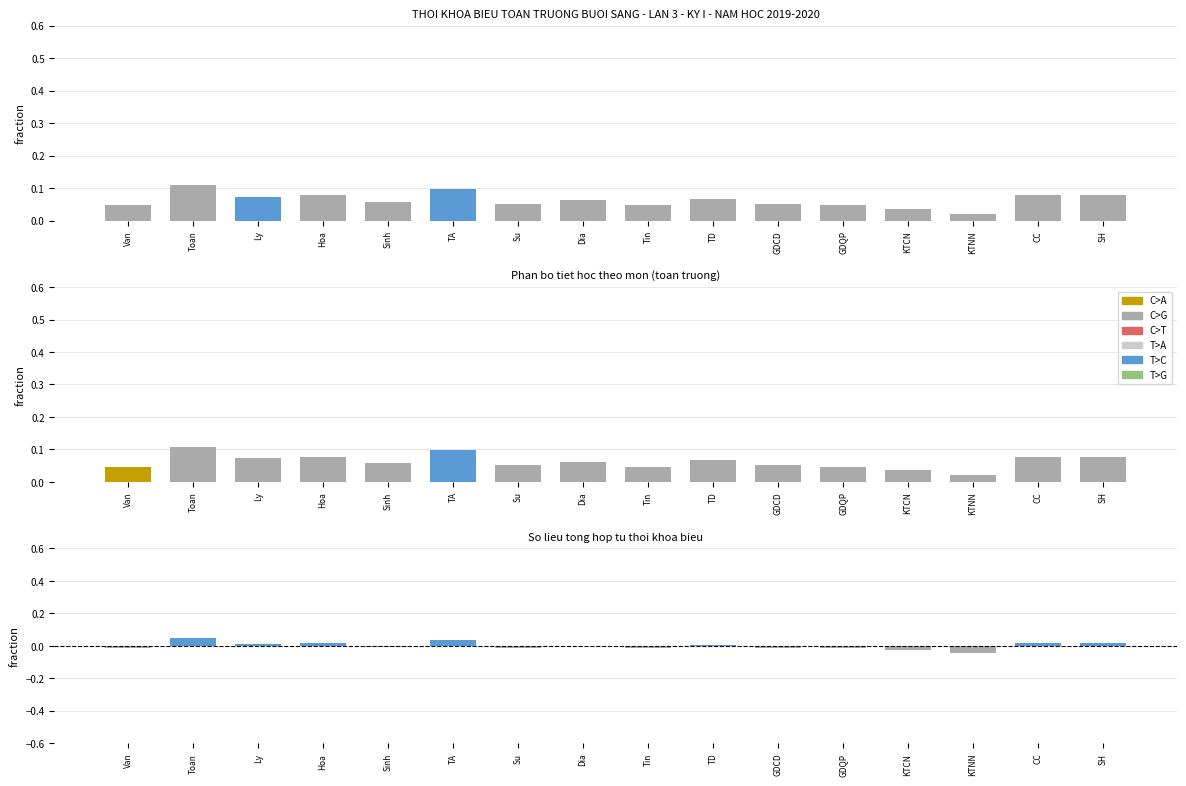

What is the label of the 13th bar from the right?

Hoa